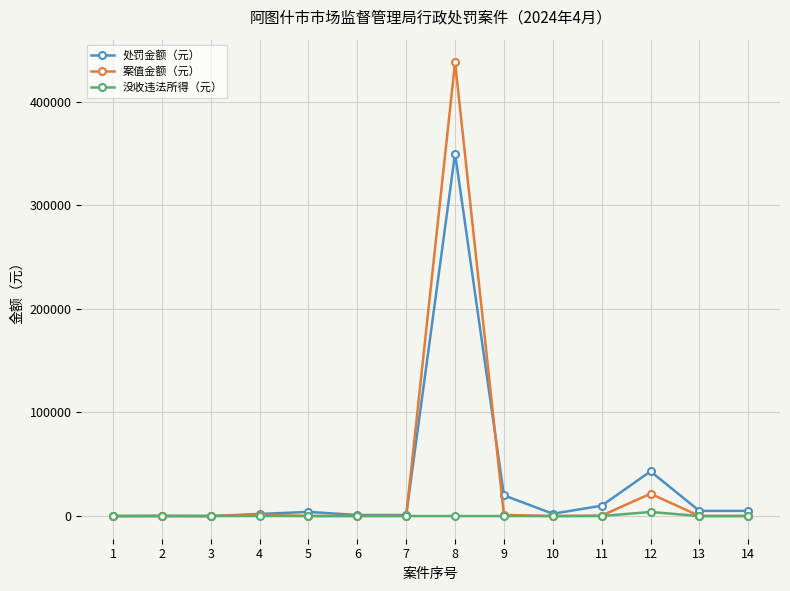

Between 5 and 12, which series saw the biggest shift?

处罚金额（元）